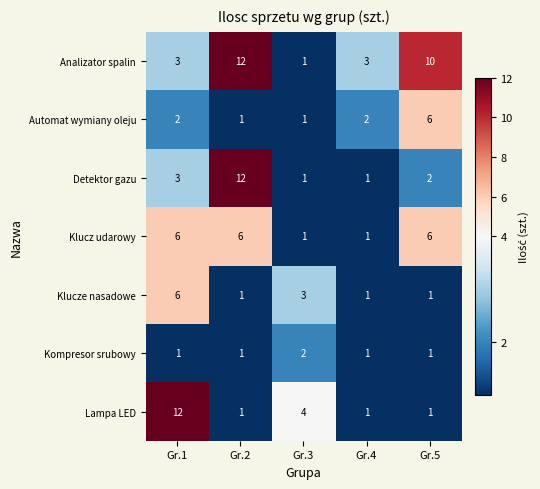

What is the maximum value for Detektor gazu?

12